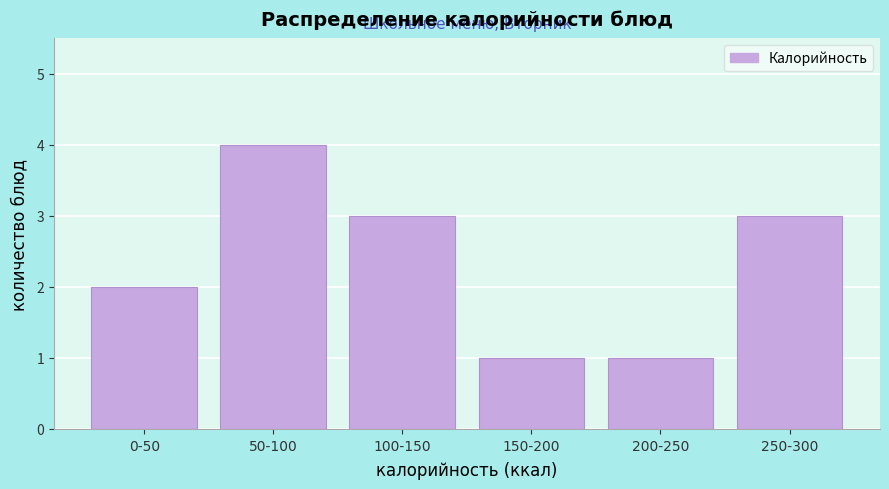

Reading left to right, transcribe all the data shown in this chart.

2	4	3	1	1	3